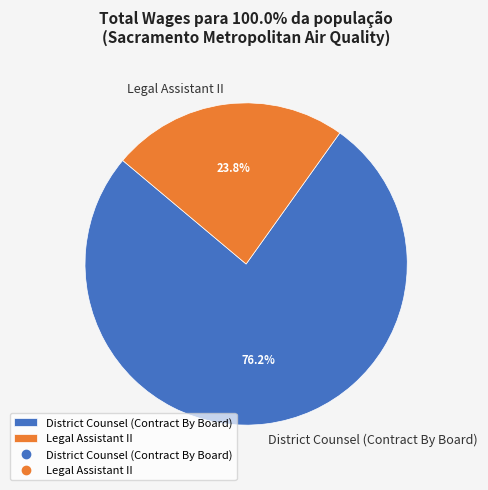

What is the ratio of the value at District Counsel (Contract By Board) to the value at Legal Assistant II?

3.2